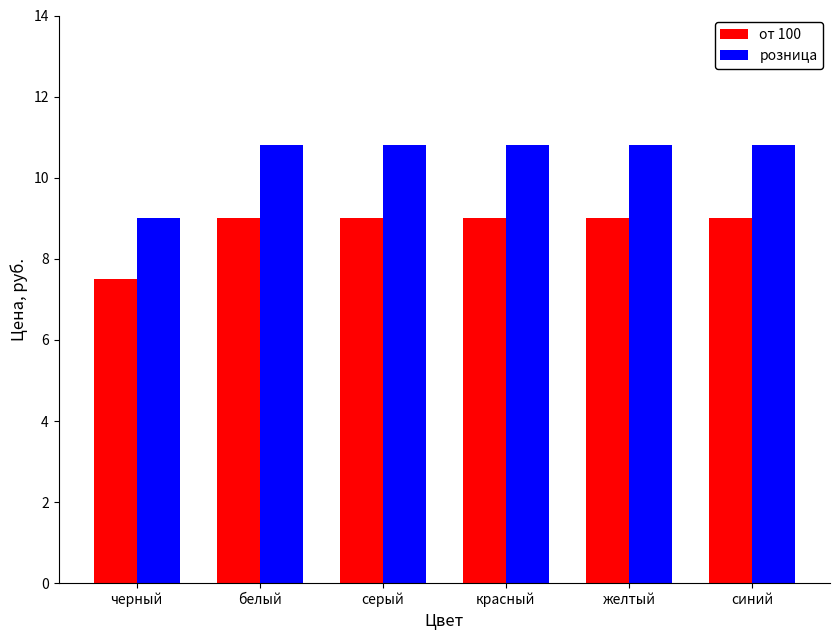

At how many categories does at least one series exceed 8?

6